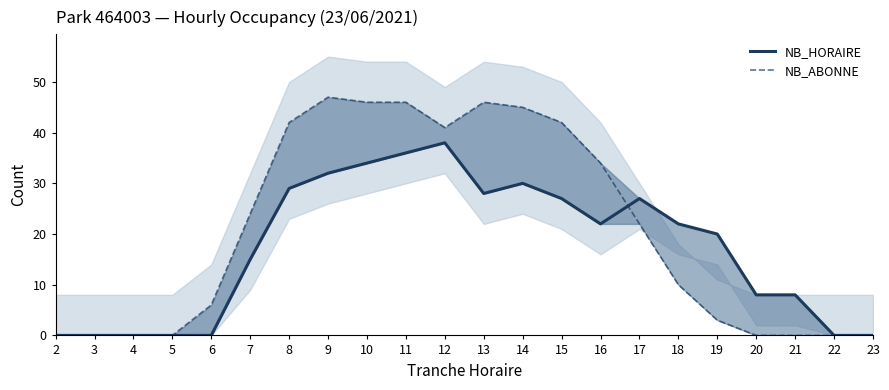

At 2, list the series in order from largest to smallest.

NB_HORAIRE, NB_ABONNE